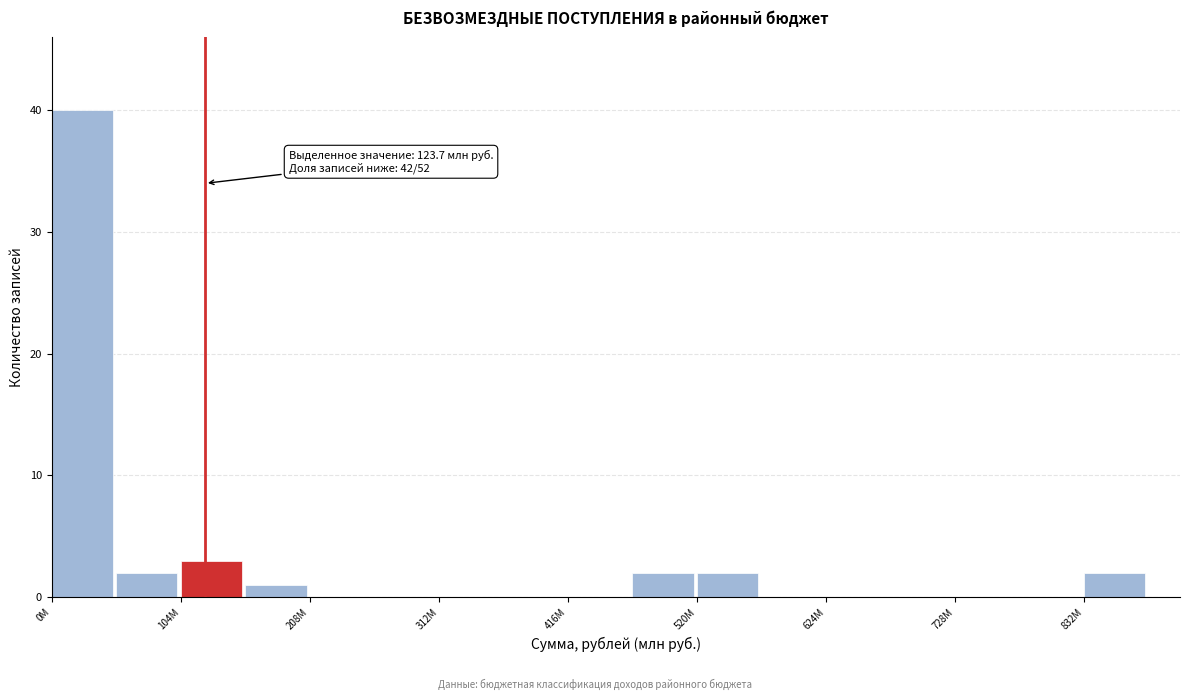

Around what value on the x-axis is the tallest bar? Give the approximate position of its centre, as read against the axis.

20